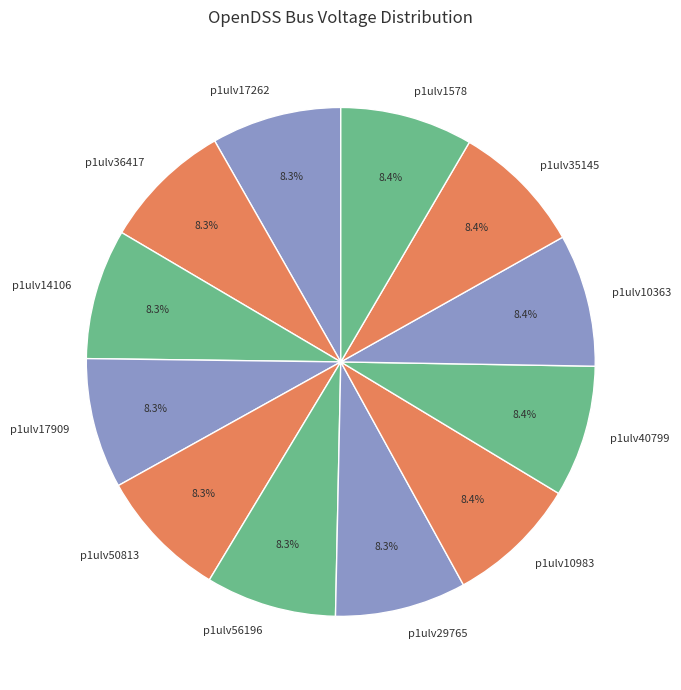

What portion of the pie excludes p1ulv35145?

91.6%